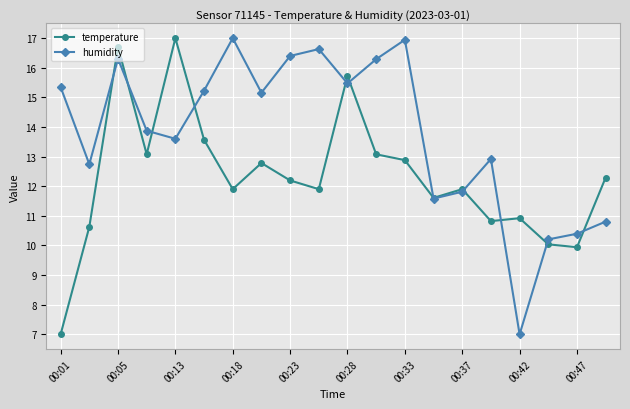

Reading left to right, transcribe all the data shown in this chart.

temperature: 7.0	10.6	16.7	13.1	17.0	13.6	11.9	12.8	12.2	11.9	15.7	13.1	12.9	11.6	11.9	10.8	10.9	10.0	9.9	12.3
humidity: 15.3	12.7	16.3	13.9	13.6	15.2	17.0	15.2	16.4	16.6	15.5	16.3	16.9	11.6	11.8	12.9	7.0	10.2	10.4	10.8